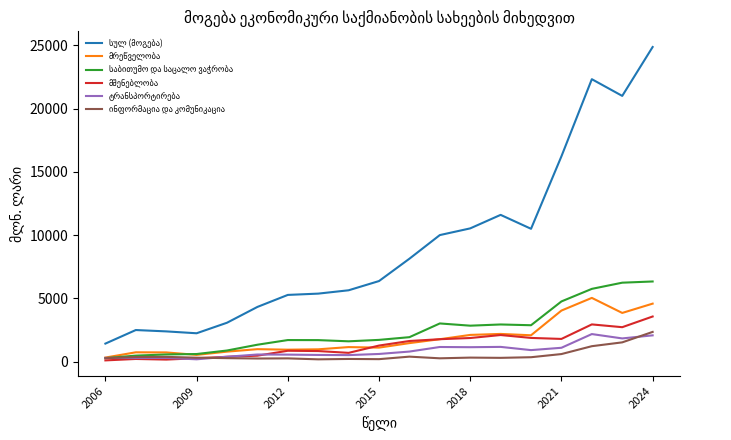

What is the maximum value shown in the chart?

24858.9